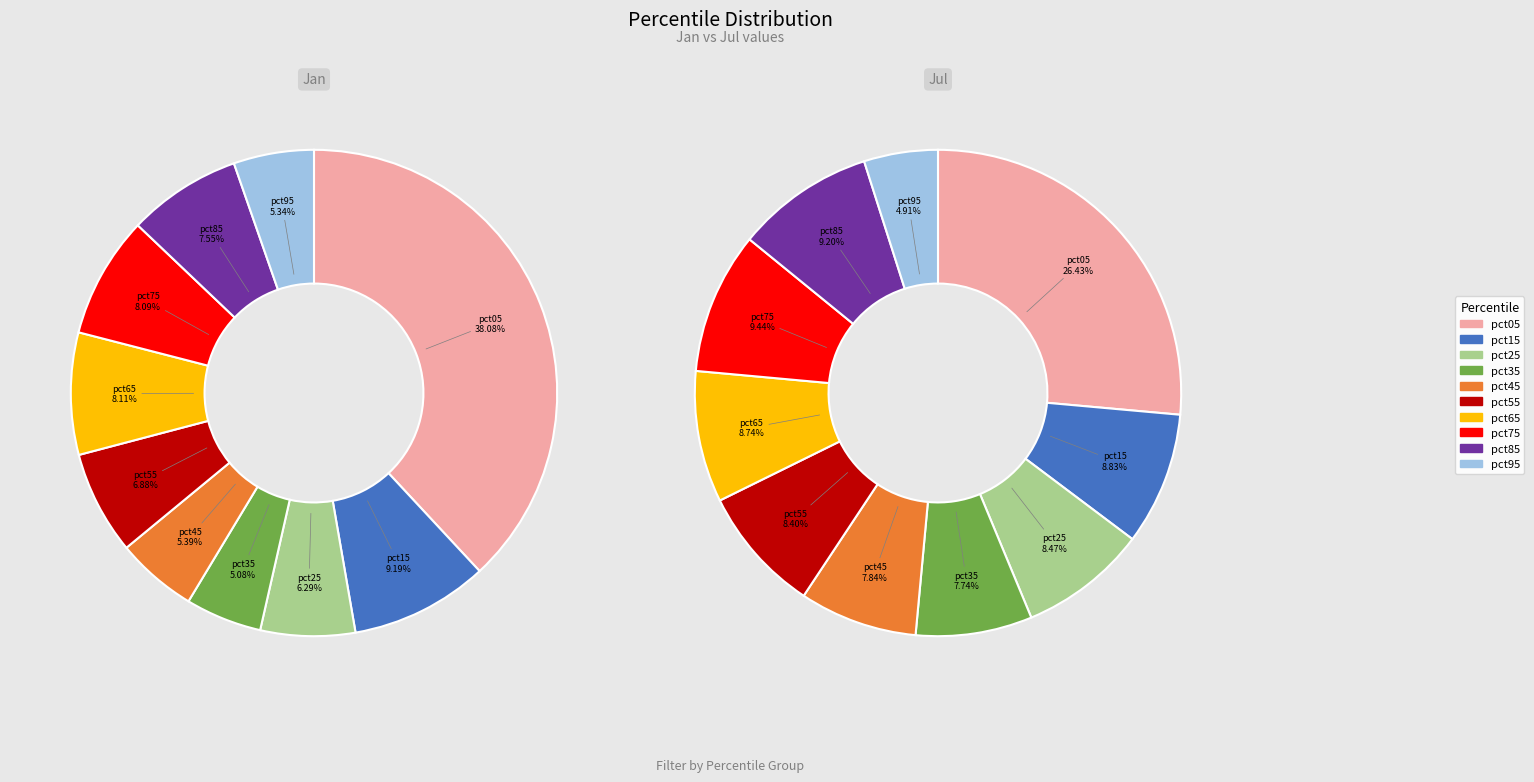

Which slice is the smallest?

pct35